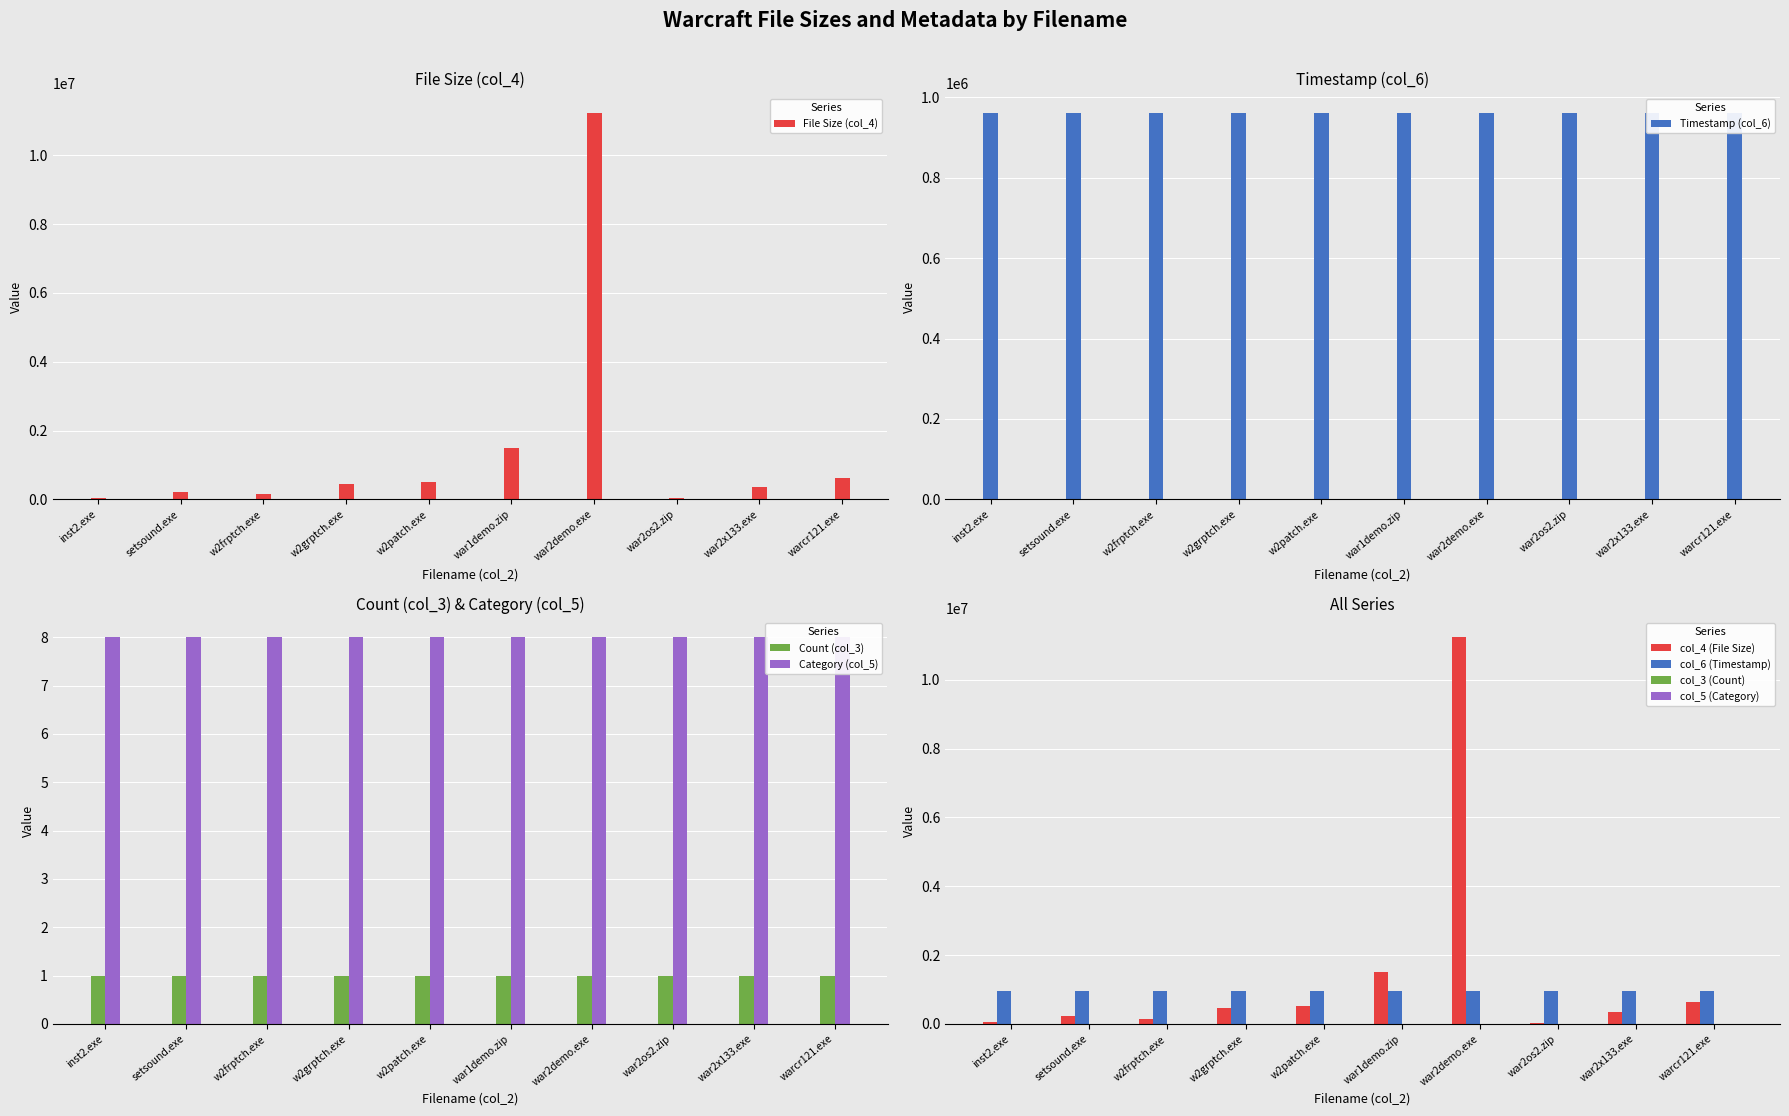

Reading left to right, extract all data points from this chart.

col_4 (File Size): 53248	225655	147130	448847	518990	1502056	11235087	33073	349014	632717
col_6 (Timestamp): 960716	960716	960716	960716	960716	960716	960716	961120	961120	960716